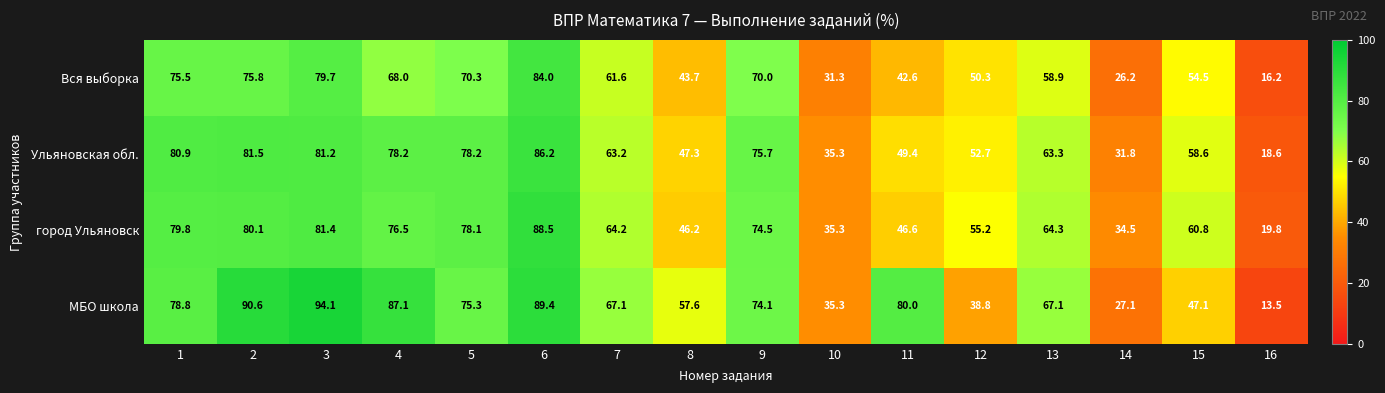

List the labels in order of Вся выборка value, smallest first.

16, 14, 10, 11, 8, 12, 15, 13, 7, 4, 9, 5, 1, 2, 3, 6